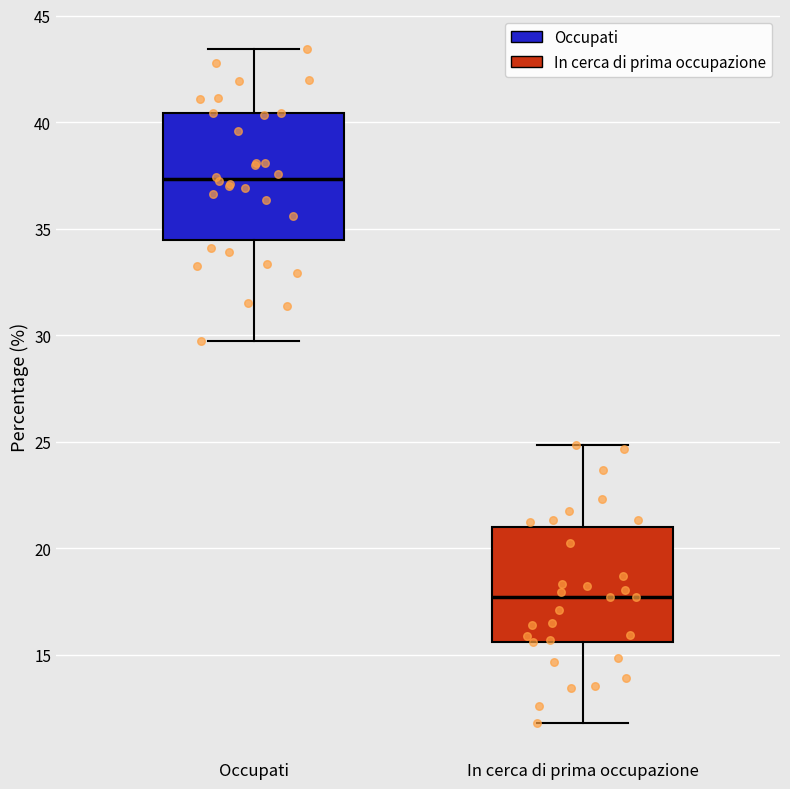

Which box is the tallest, from its lower edge to its upper edge?

Occupati